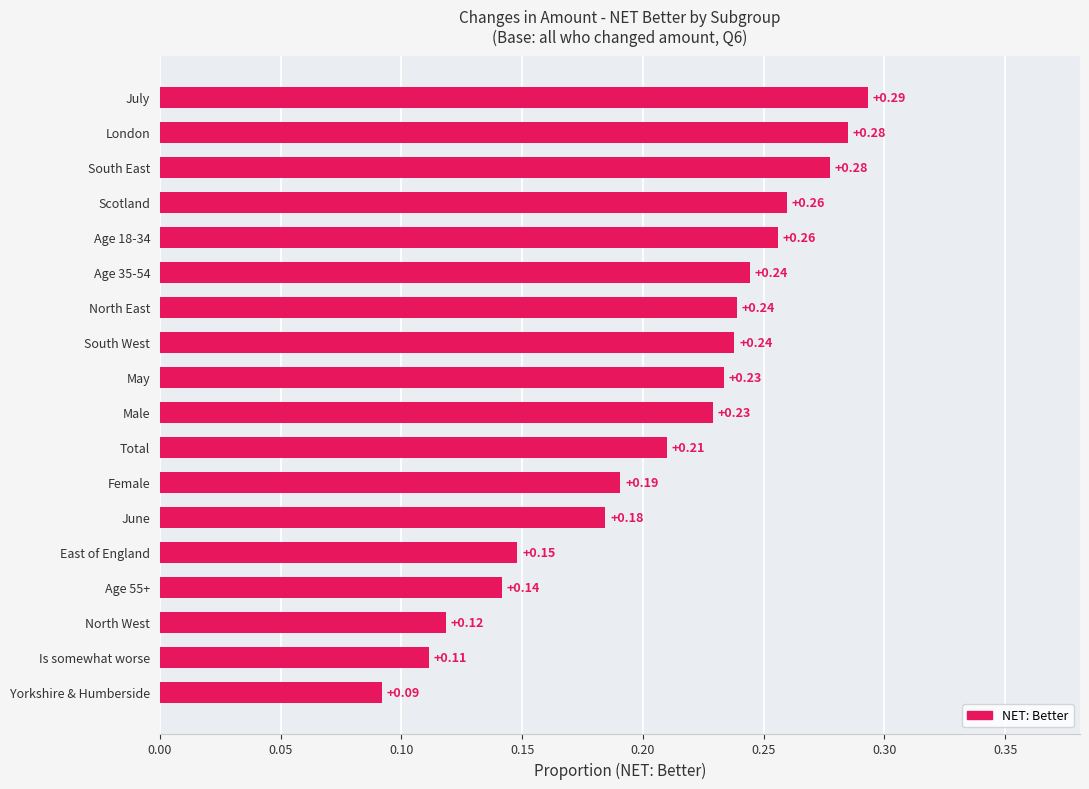

What is the sum of all values?

3.8